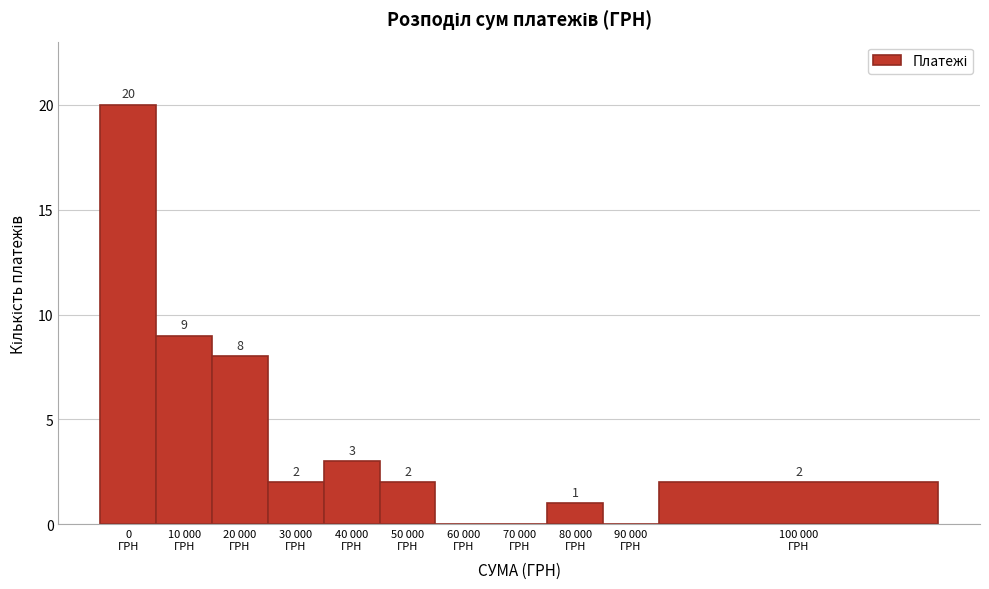

What is the maximum value shown in the chart?

20